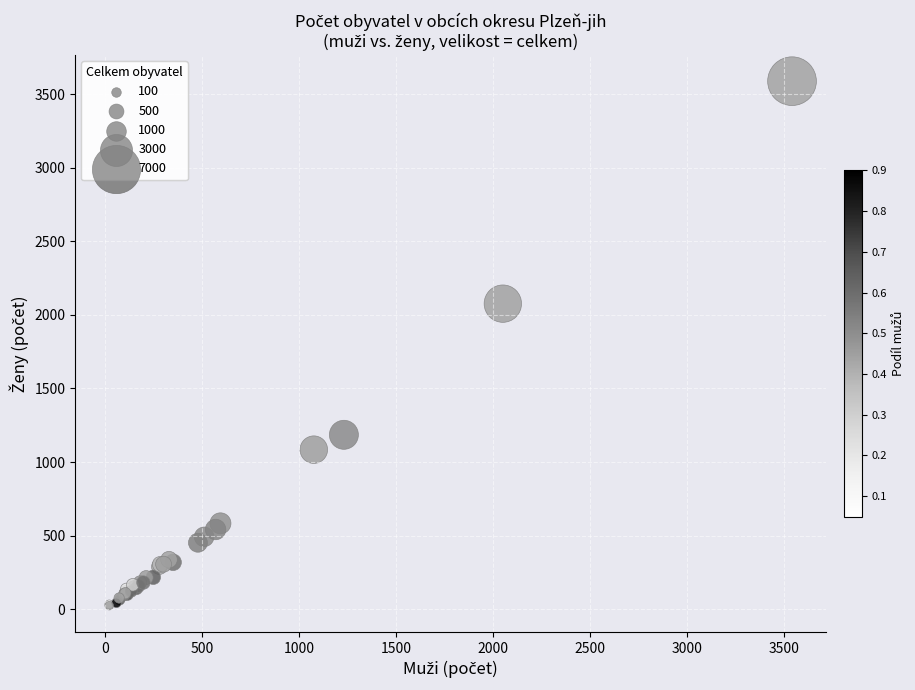

What Y value in the scatter plot is closest to 1806?

2077